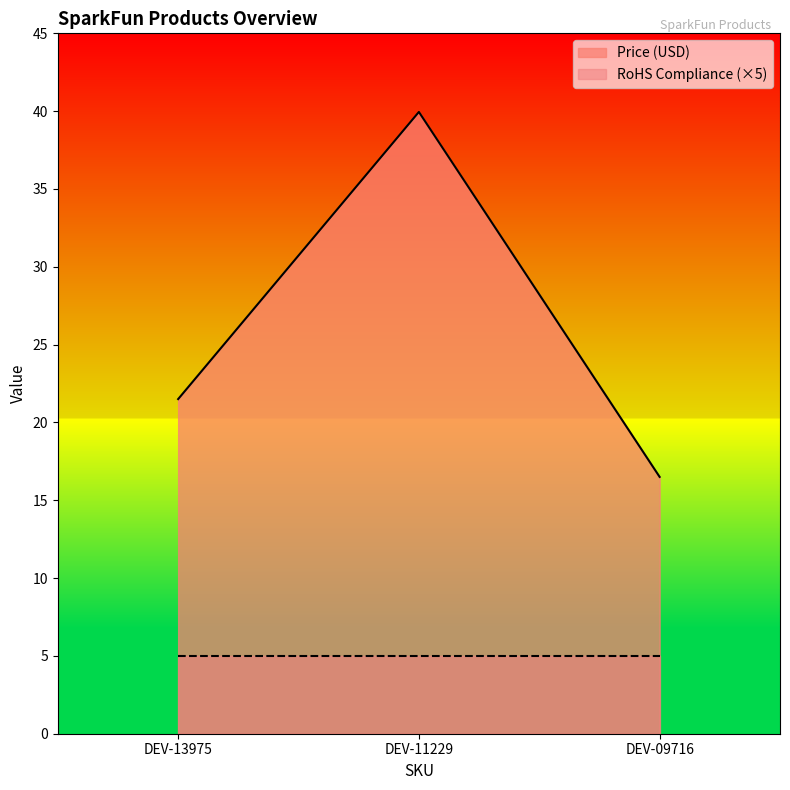

Where does the data first go above 21?

DEV-13975